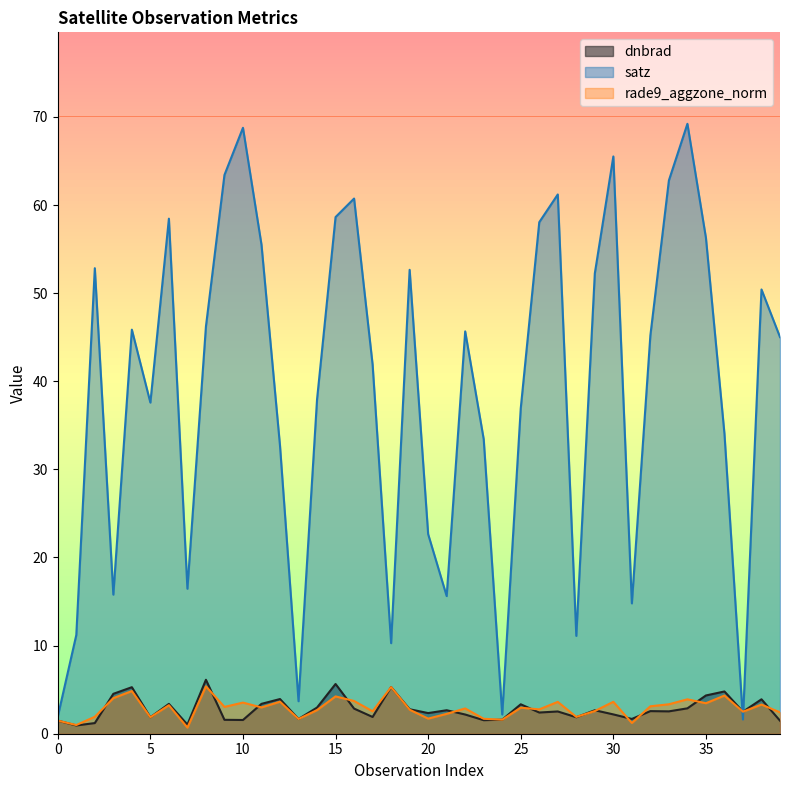

Reading right to left, transcribe all the data shown in this chart.

dnbrad: 39=1.5	38=3.9	37=2.5	36=4.8	35=4.3	34=2.9	33=2.5	32=2.6	31=1.7	30=2.2	29=2.7	28=1.9	27=2.5	26=2.4	25=3.3	24=1.6	23=1.5	22=2.2	21=2.7	20=2.3	19=2.8	18=5.3	17=1.9	16=2.9	15=5.6	14=3.0	13=1.7	12=3.9	11=3.4	10=1.6	9=1.6	8=6.1	7=1.0	6=3.4	5=1.9	4=5.3	3=4.5	2=1.2	1=0.9	0=1.5
satz: 39=45.0	38=50.4	37=1.6	36=34.0	35=56.3	34=69.2	33=62.8	32=45.2	31=14.8	30=65.5	29=52.2	28=11.1	27=61.2	26=58.1	25=36.9	24=2.2	23=33.4	22=45.7	21=15.6	20=22.6	19=52.6	18=10.3	17=41.9	16=60.7	15=58.6	14=37.9	13=3.7	12=32.7	11=55.5	10=68.8	9=63.4	8=46.2	7=16.5	6=58.5	5=37.6	4=45.9	3=15.8	2=52.8	1=11.2	0=1.9
rade9_aggzone_norm: 39=2.4	38=3.3	37=2.5	36=4.3	35=3.5	34=3.9	33=3.3	32=3.1	31=1.2	30=3.6	29=2.6	28=1.9	27=3.6	26=2.8	25=3.0	24=1.6	23=1.7	22=2.9	21=2.3	20=1.7	19=2.7	18=5.3	17=2.5	16=3.7	15=4.2	14=2.7	13=1.7	12=3.6	11=3.0	10=3.5	9=3.0	8=5.4	7=0.7	6=3.2	5=1.9	4=4.8	3=4.0	2=1.9	1=1.0	0=1.5